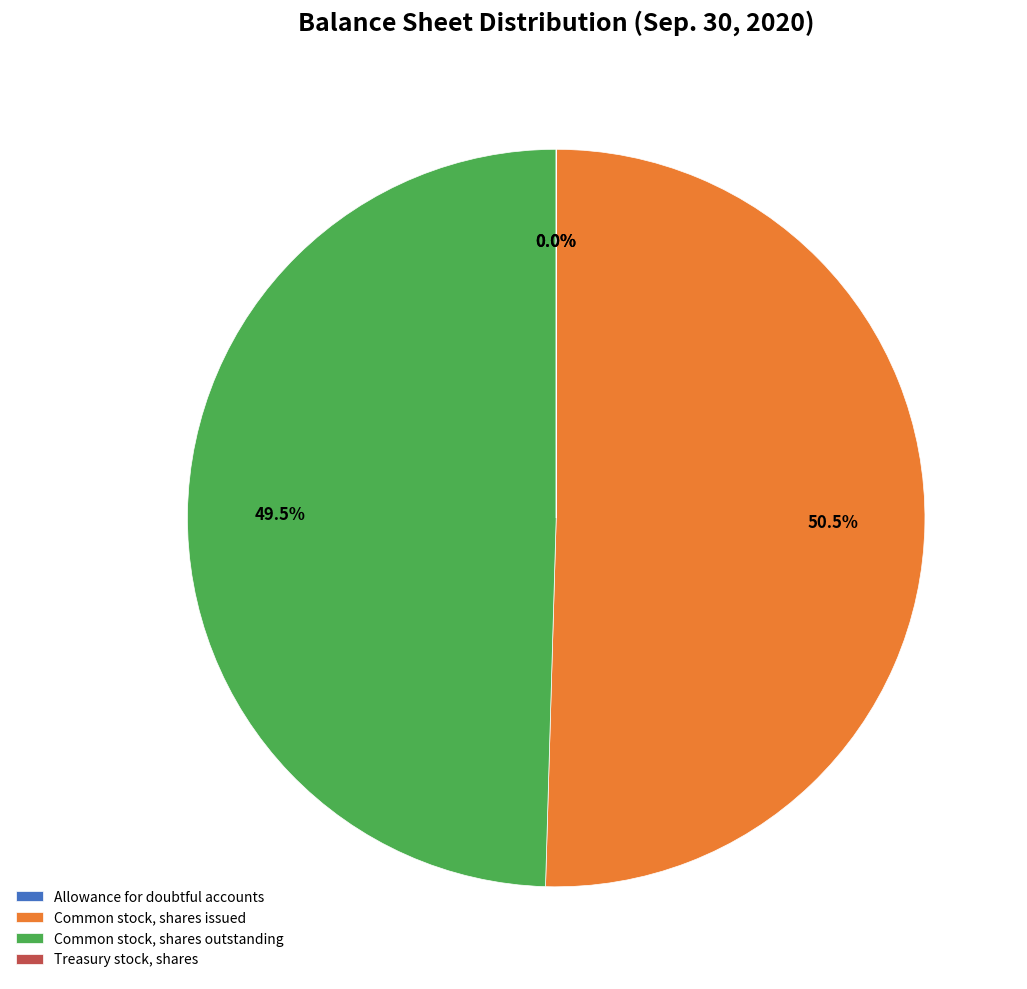

Which slice represents more than half of the pie?

Common stock, shares issued